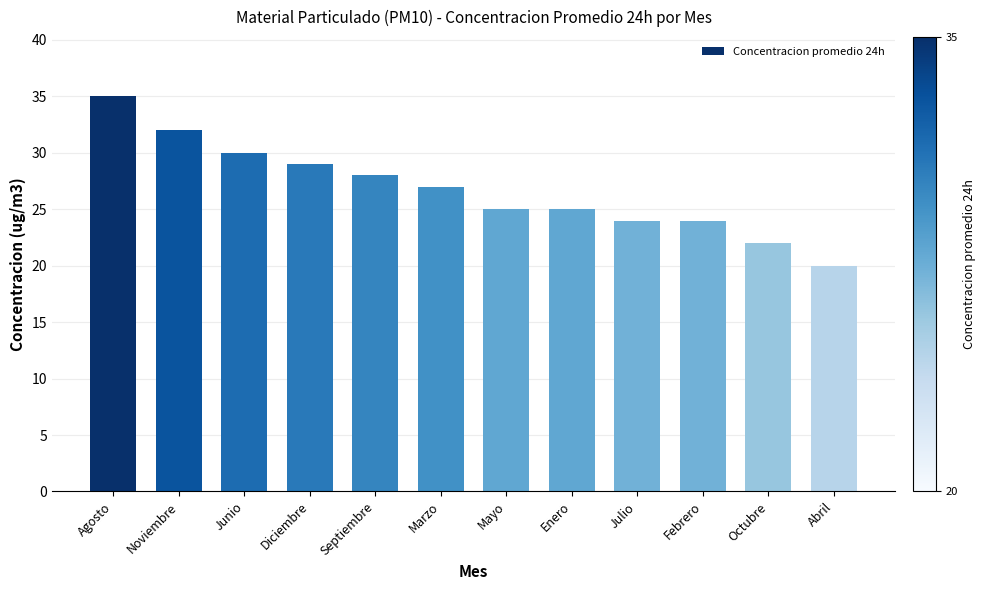

What is the value of the 8th bar from the left?

25